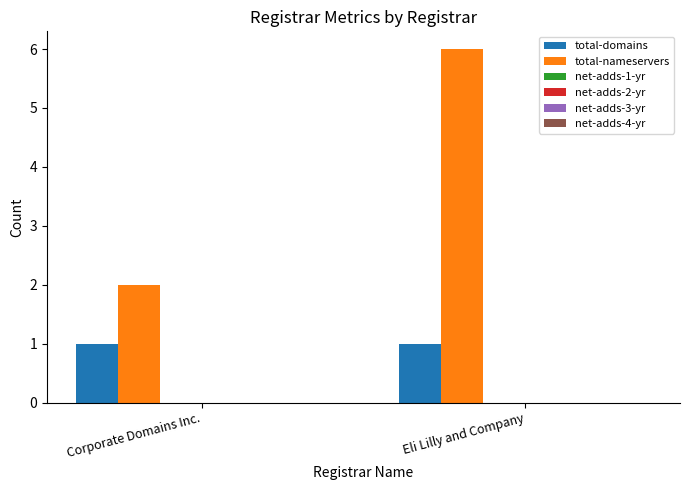

What is the average value of the total-domains series?

1